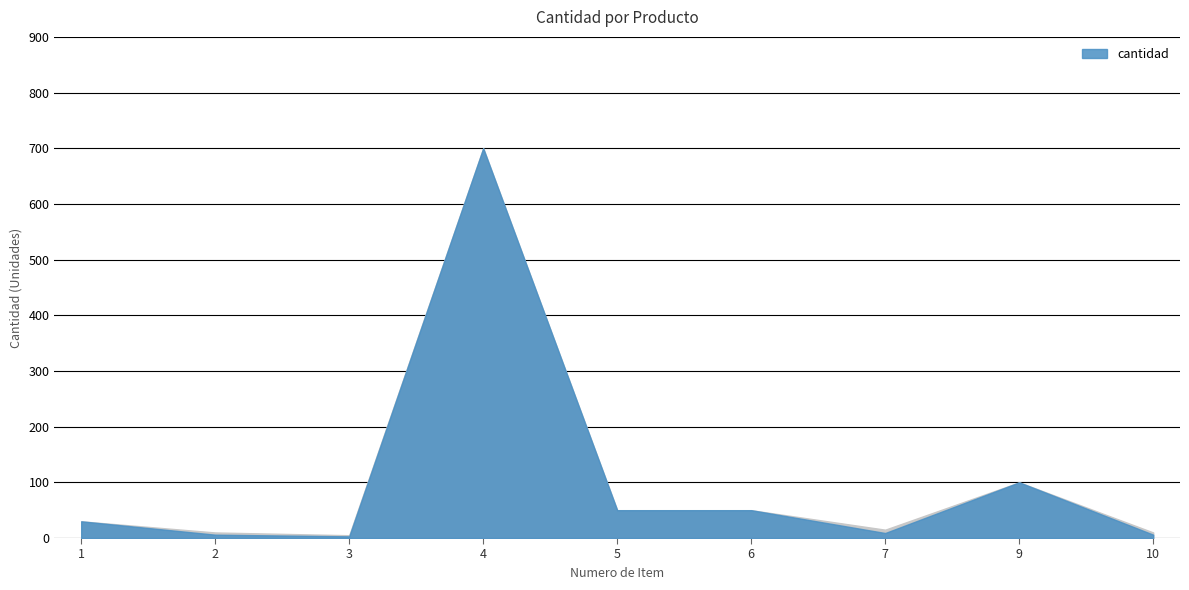

At which category does the data reach its first local peak?

4